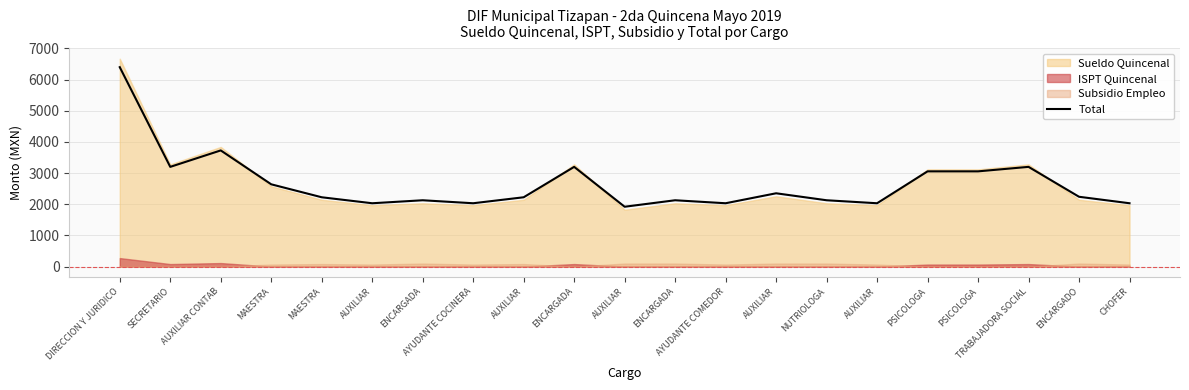

Between AUXILIAR and ENCARGADO, which is larger?

ENCARGADO